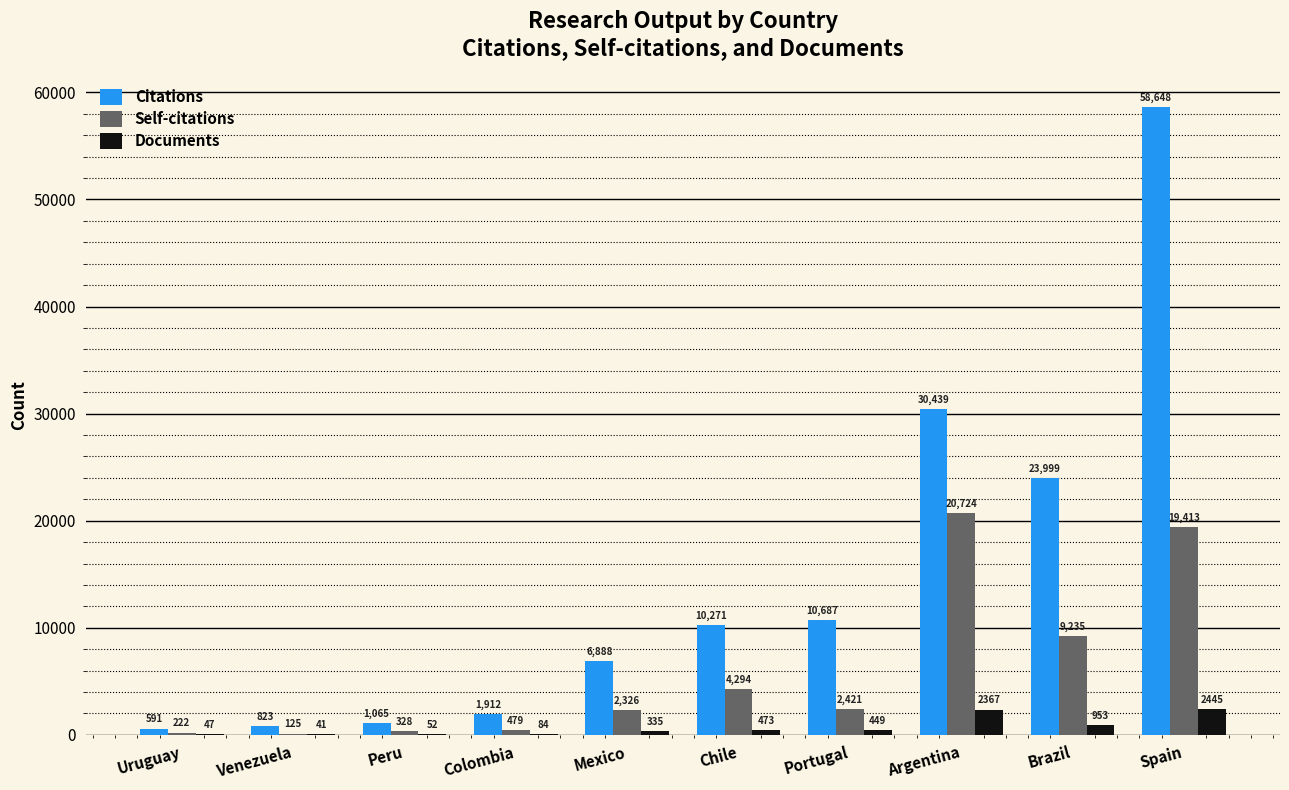

Is it true that Citations equals 2882 at Mexico?

False